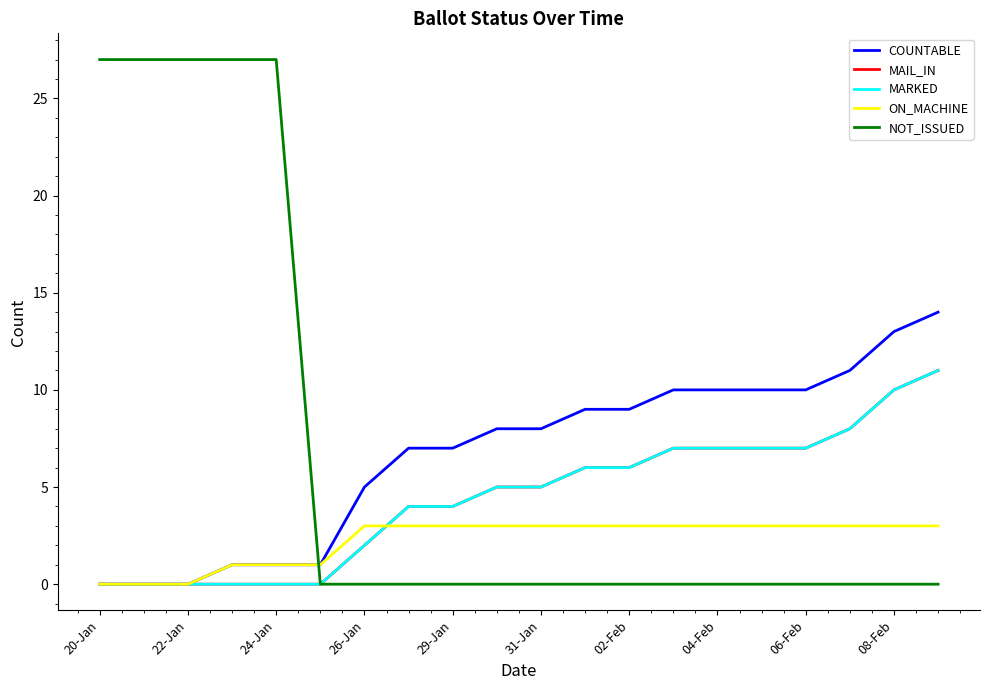

After their last crossing, which series has the higher values: NOT_ISSUED or ON_MACHINE?

ON_MACHINE